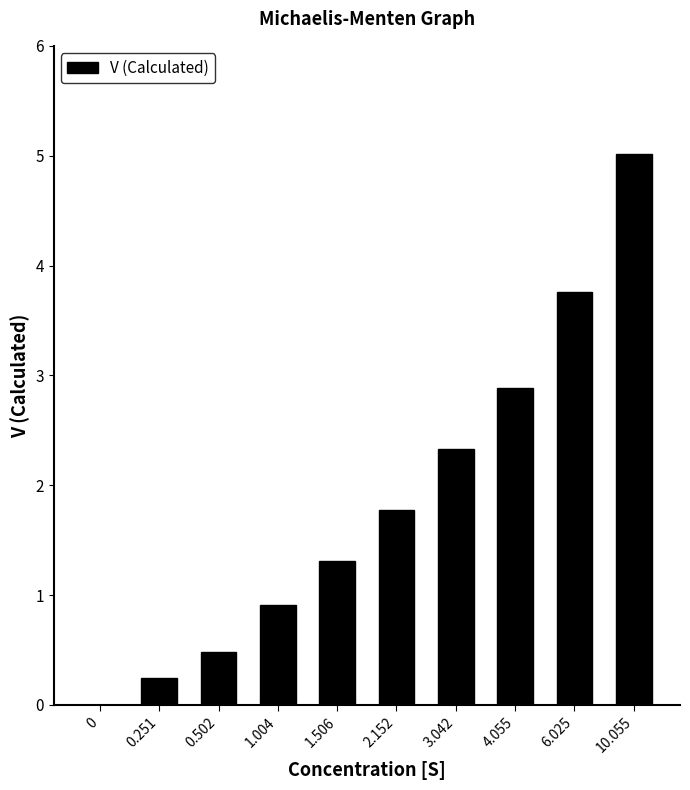

Where is the data nearest to the value 2?

2.152